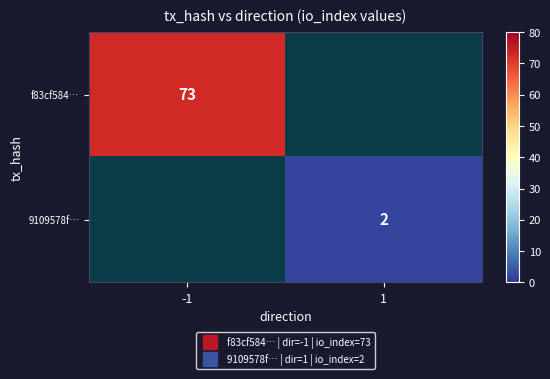

Which category has the lowest value across all series?

1